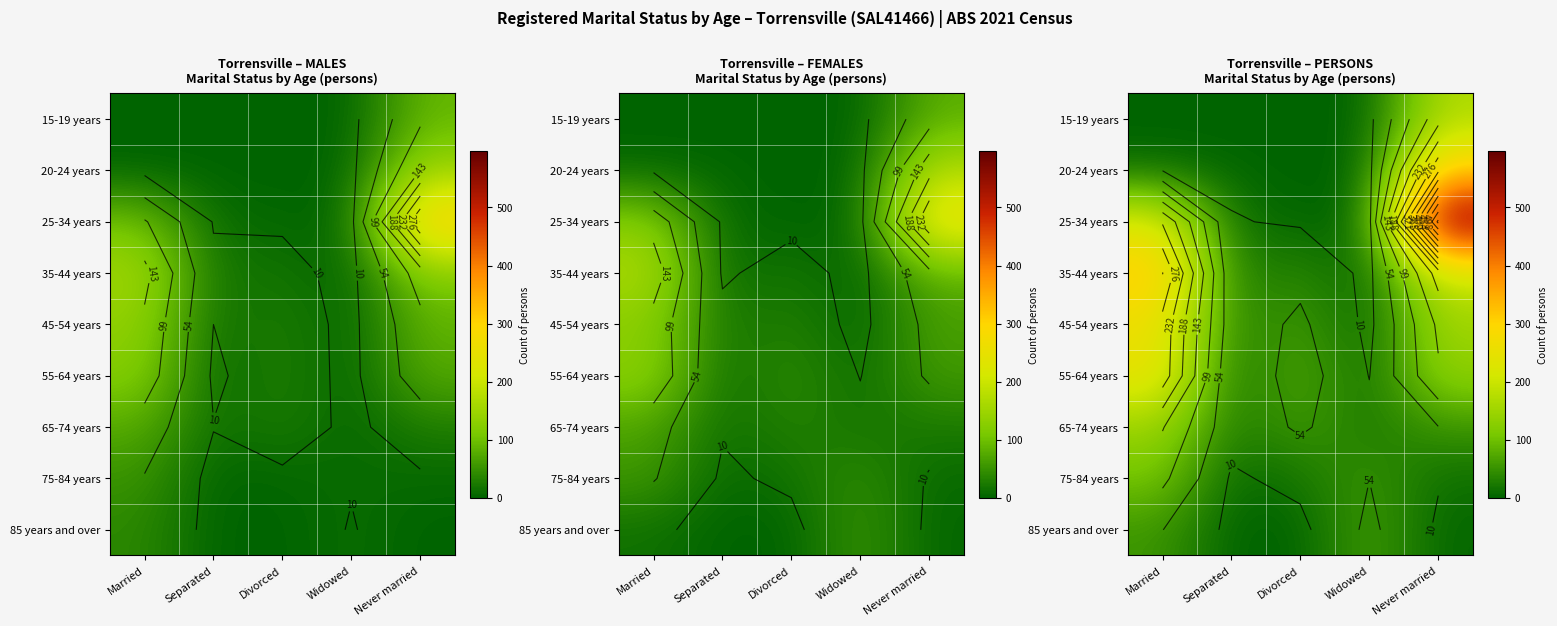

What is the greatest value displayed?

597